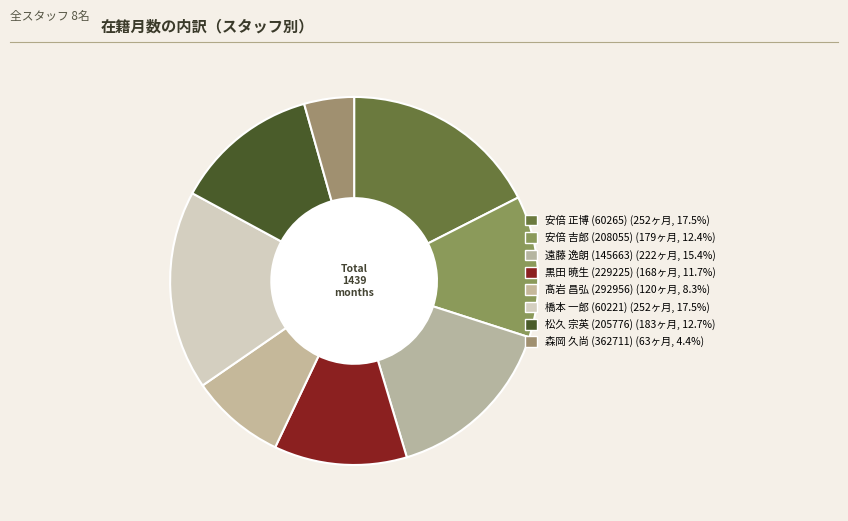

To the nearest percent, what is the average slice percentage?

12%